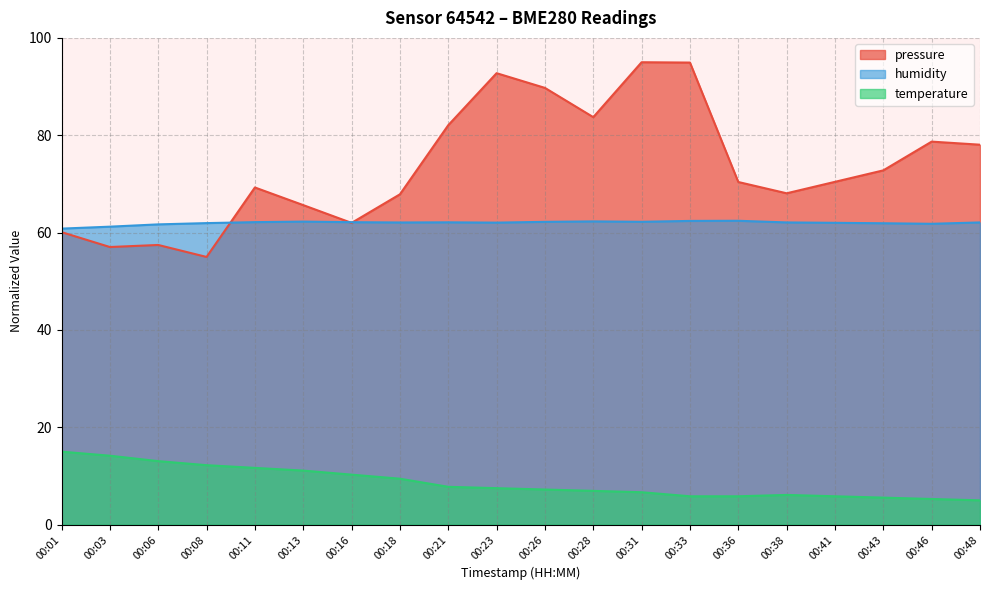

Where is humidity nearest to the value 61?

00:01